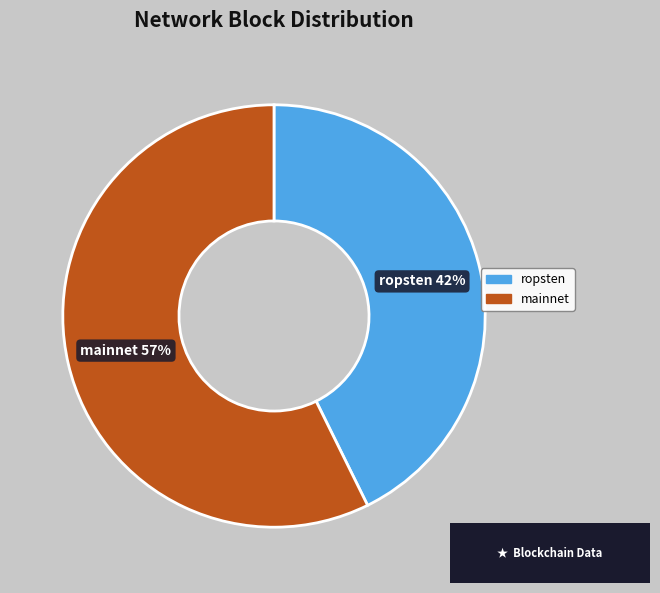

Is there any slice that represents more than half of the pie?

Yes